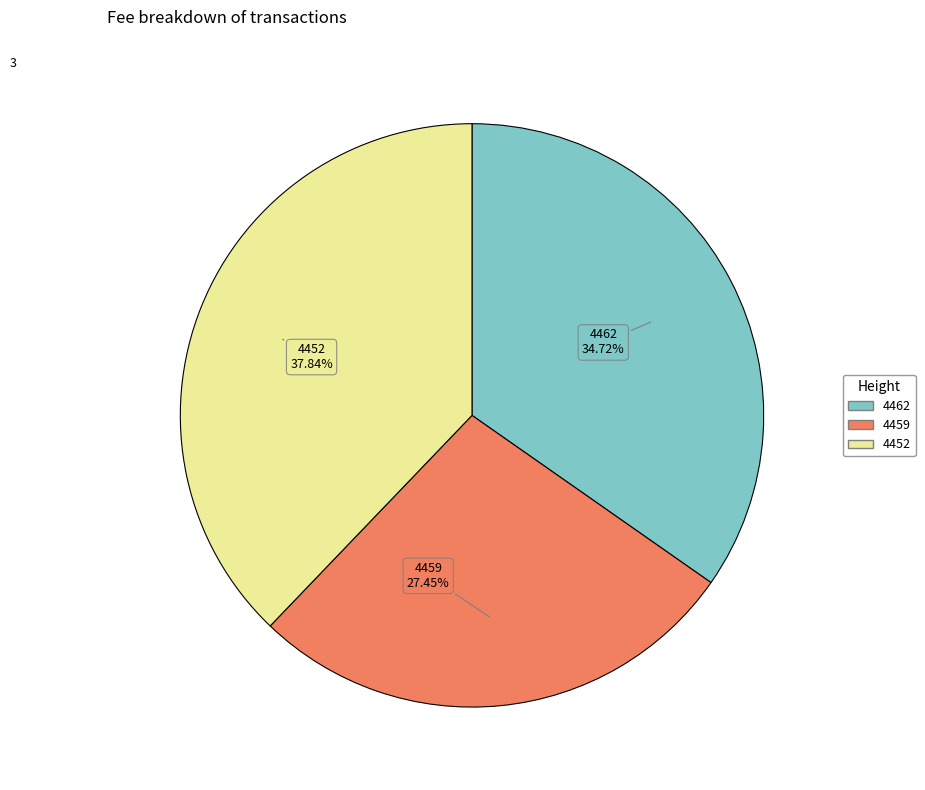

What percentage is the 4452 slice, to the nearest percent?

38%